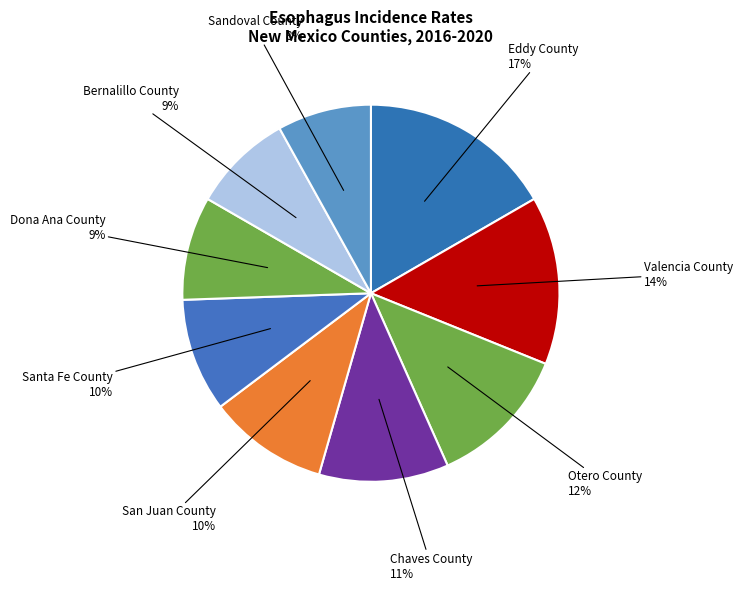

How many slices are in this pie chart?

9